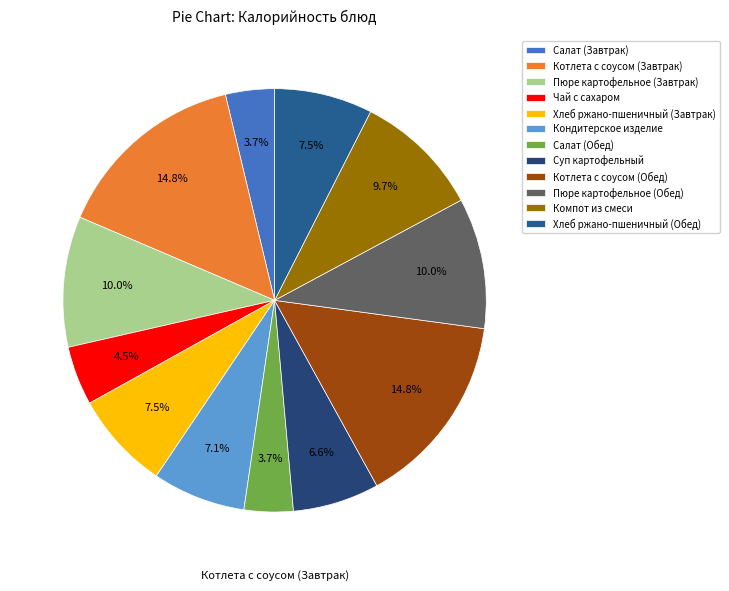

What portion of the pie excludes Салат (Обед)?

96.3%